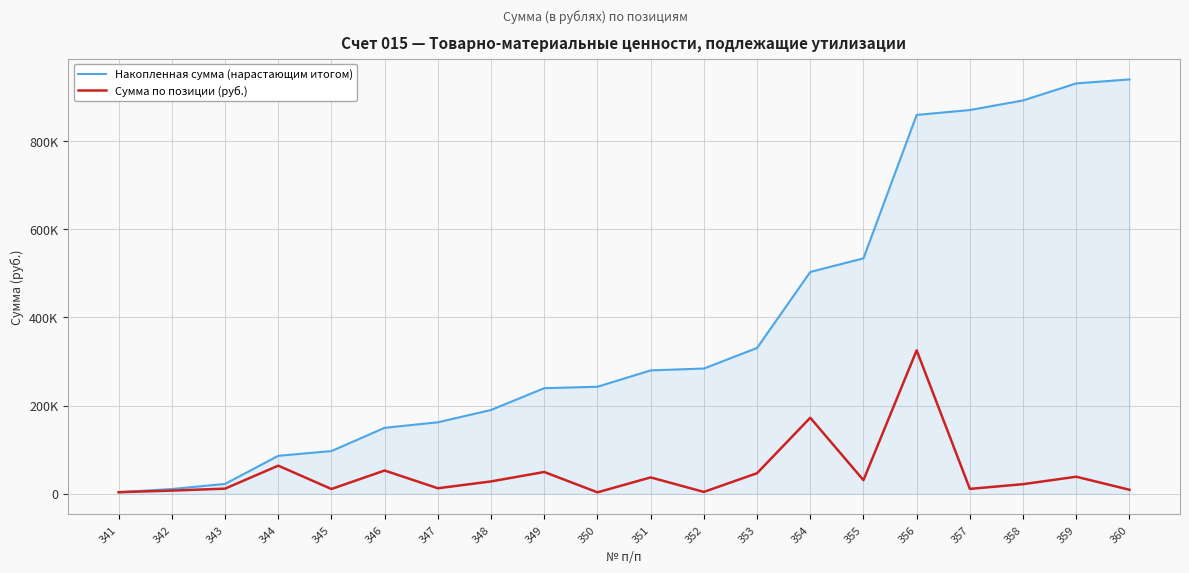

Does the chart have visible grid lines?

Yes